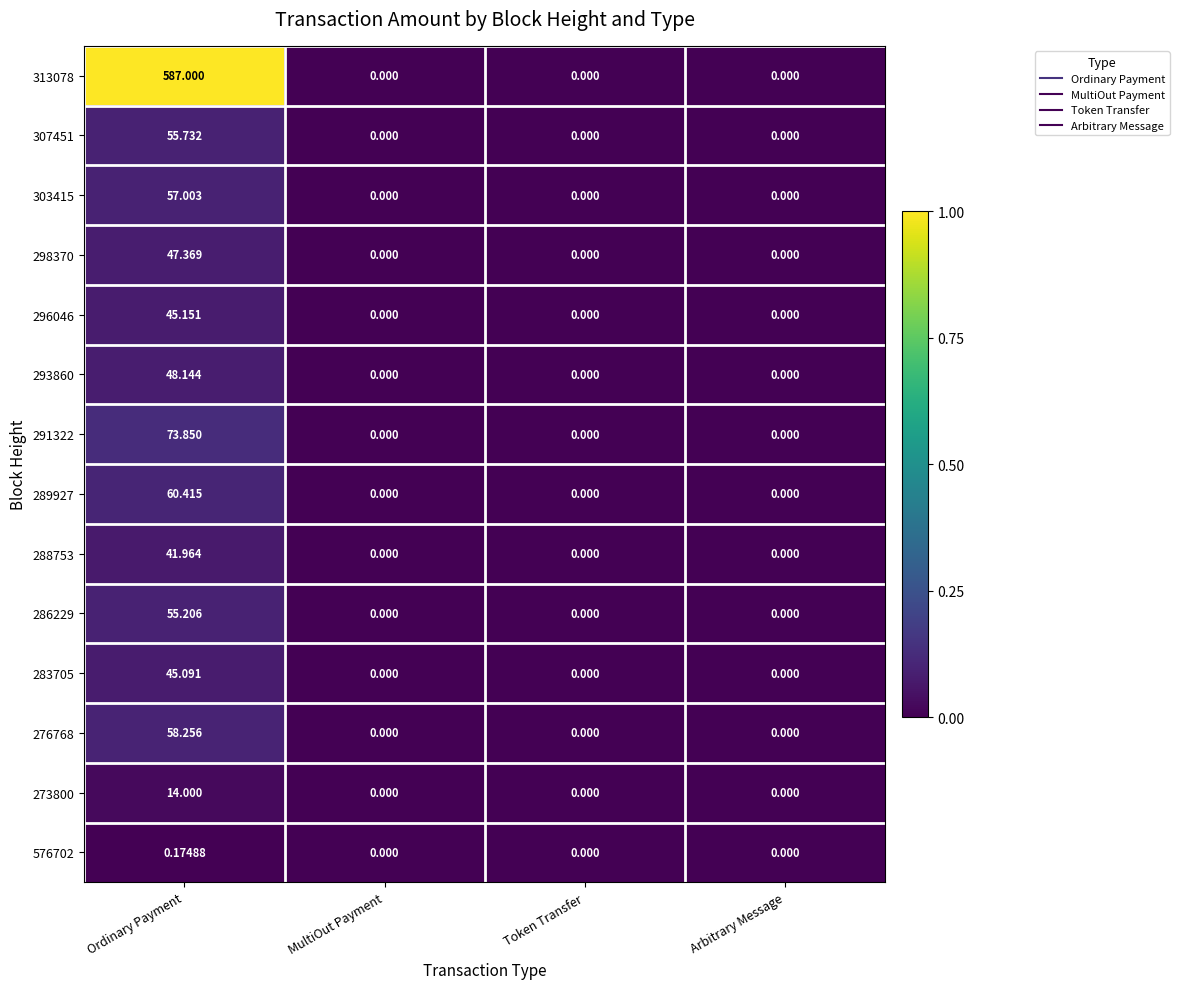

Reading left to right, transcribe all the data shown in this chart.

313078: Ordinary Payment=587.0	MultiOut Payment=0.0	Token Transfer=0.0	Arbitrary Message=0.0
307451: Ordinary Payment=55.7	MultiOut Payment=0.0	Token Transfer=0.0	Arbitrary Message=0.0
303415: Ordinary Payment=57.0	MultiOut Payment=0.0	Token Transfer=0.0	Arbitrary Message=0.0
298370: Ordinary Payment=47.4	MultiOut Payment=0.0	Token Transfer=0.0	Arbitrary Message=0.0
296046: Ordinary Payment=45.2	MultiOut Payment=0.0	Token Transfer=0.0	Arbitrary Message=0.0
293860: Ordinary Payment=48.1	MultiOut Payment=0.0	Token Transfer=0.0	Arbitrary Message=0.0
291322: Ordinary Payment=73.8	MultiOut Payment=0.0	Token Transfer=0.0	Arbitrary Message=0.0
289927: Ordinary Payment=60.4	MultiOut Payment=0.0	Token Transfer=0.0	Arbitrary Message=0.0
288753: Ordinary Payment=42.0	MultiOut Payment=0.0	Token Transfer=0.0	Arbitrary Message=0.0
286229: Ordinary Payment=55.2	MultiOut Payment=0.0	Token Transfer=0.0	Arbitrary Message=0.0
283705: Ordinary Payment=45.1	MultiOut Payment=0.0	Token Transfer=0.0	Arbitrary Message=0.0
276768: Ordinary Payment=58.3	MultiOut Payment=0.0	Token Transfer=0.0	Arbitrary Message=0.0
273800: Ordinary Payment=14.0	MultiOut Payment=0.0	Token Transfer=0.0	Arbitrary Message=0.0
576702: Ordinary Payment=0.2	MultiOut Payment=0.0	Token Transfer=0.0	Arbitrary Message=0.0